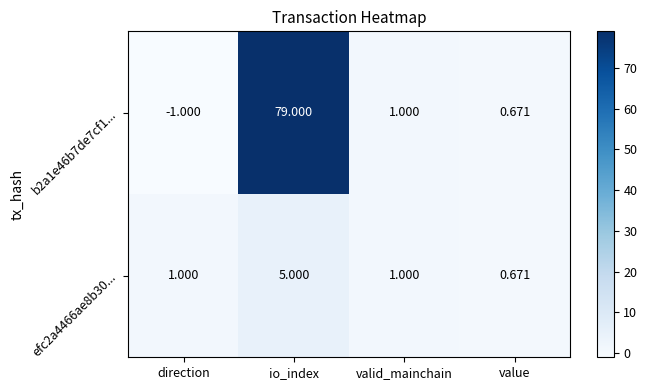

At which category is the sum across all series the highest?

io_index